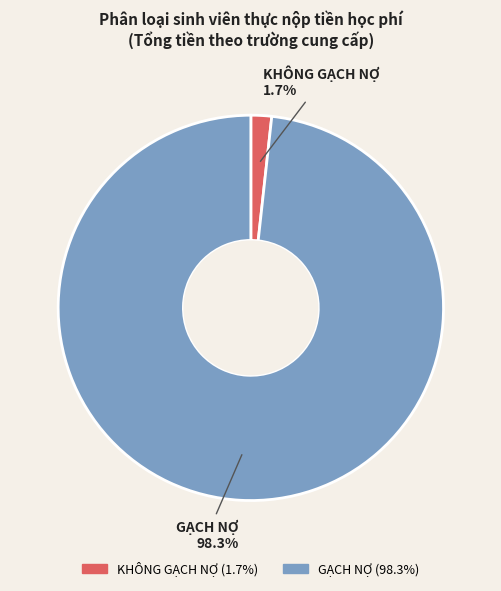

Which has a higher value, KHÔNG GẠCH NỢ or GẠCH NỢ?

GẠCH NỢ